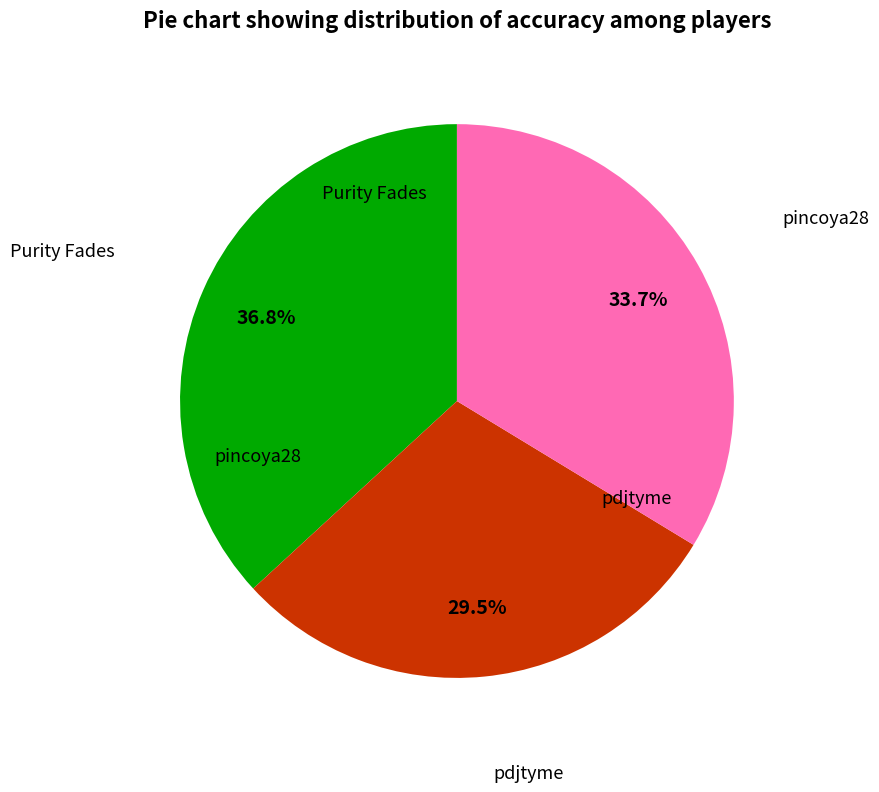

What is the largest slice in the pie chart?

Purity Fades